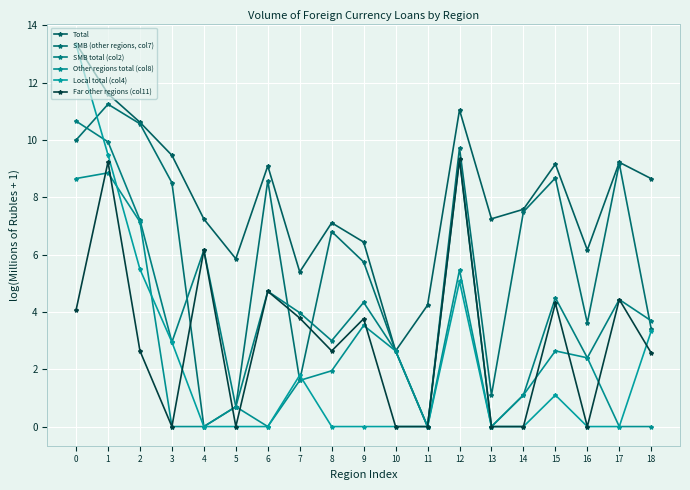

What is the sum of all SMB (other regions, col7) values?

109.5